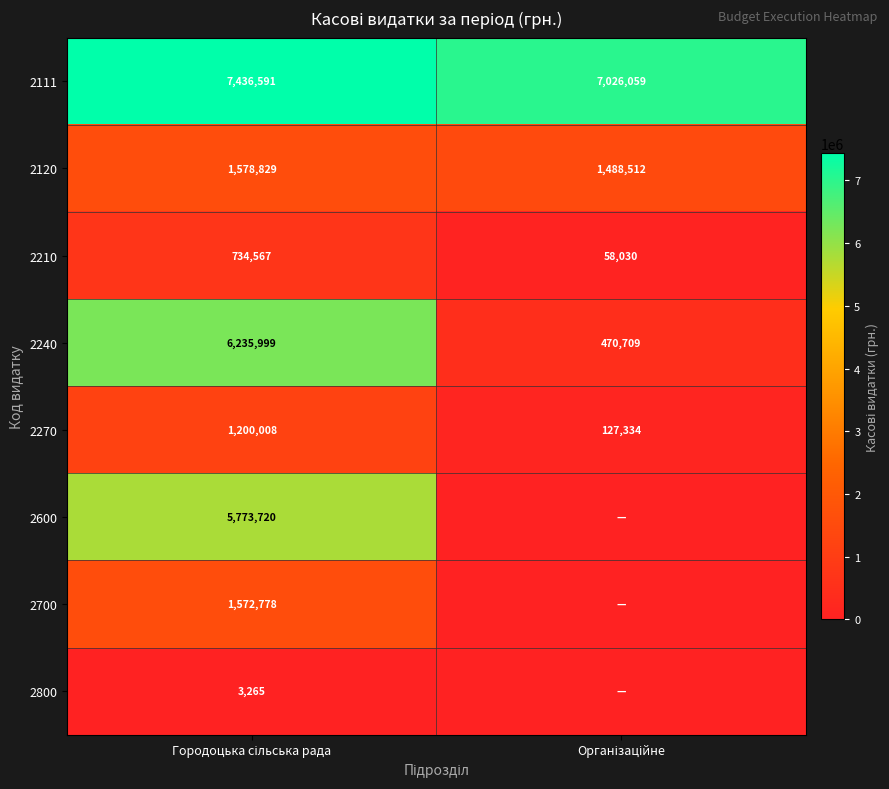

What is the sum of all 2210 values?

792597